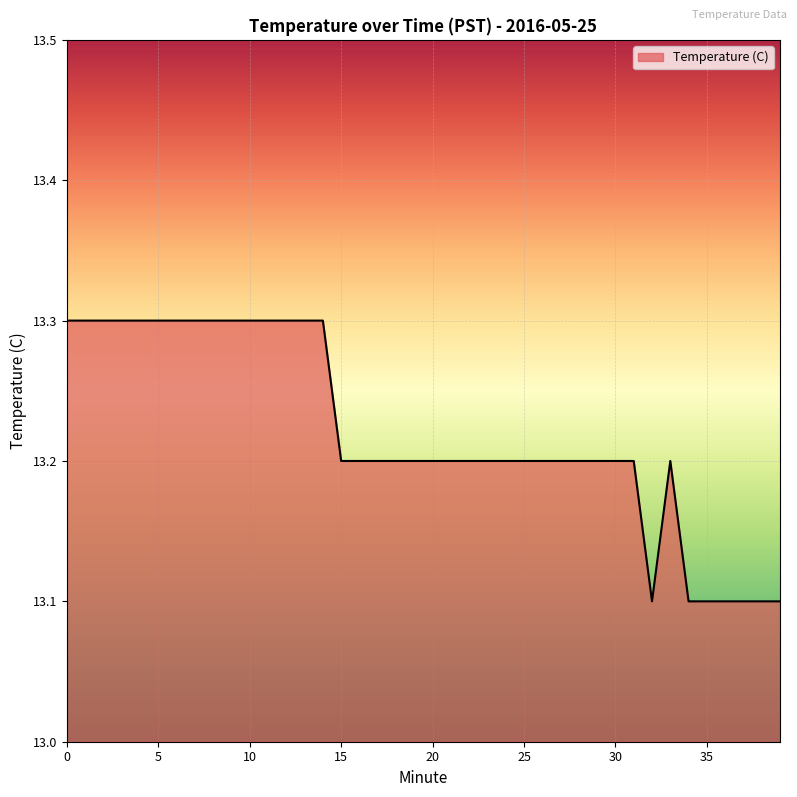

What is the smallest value displayed?

13.1